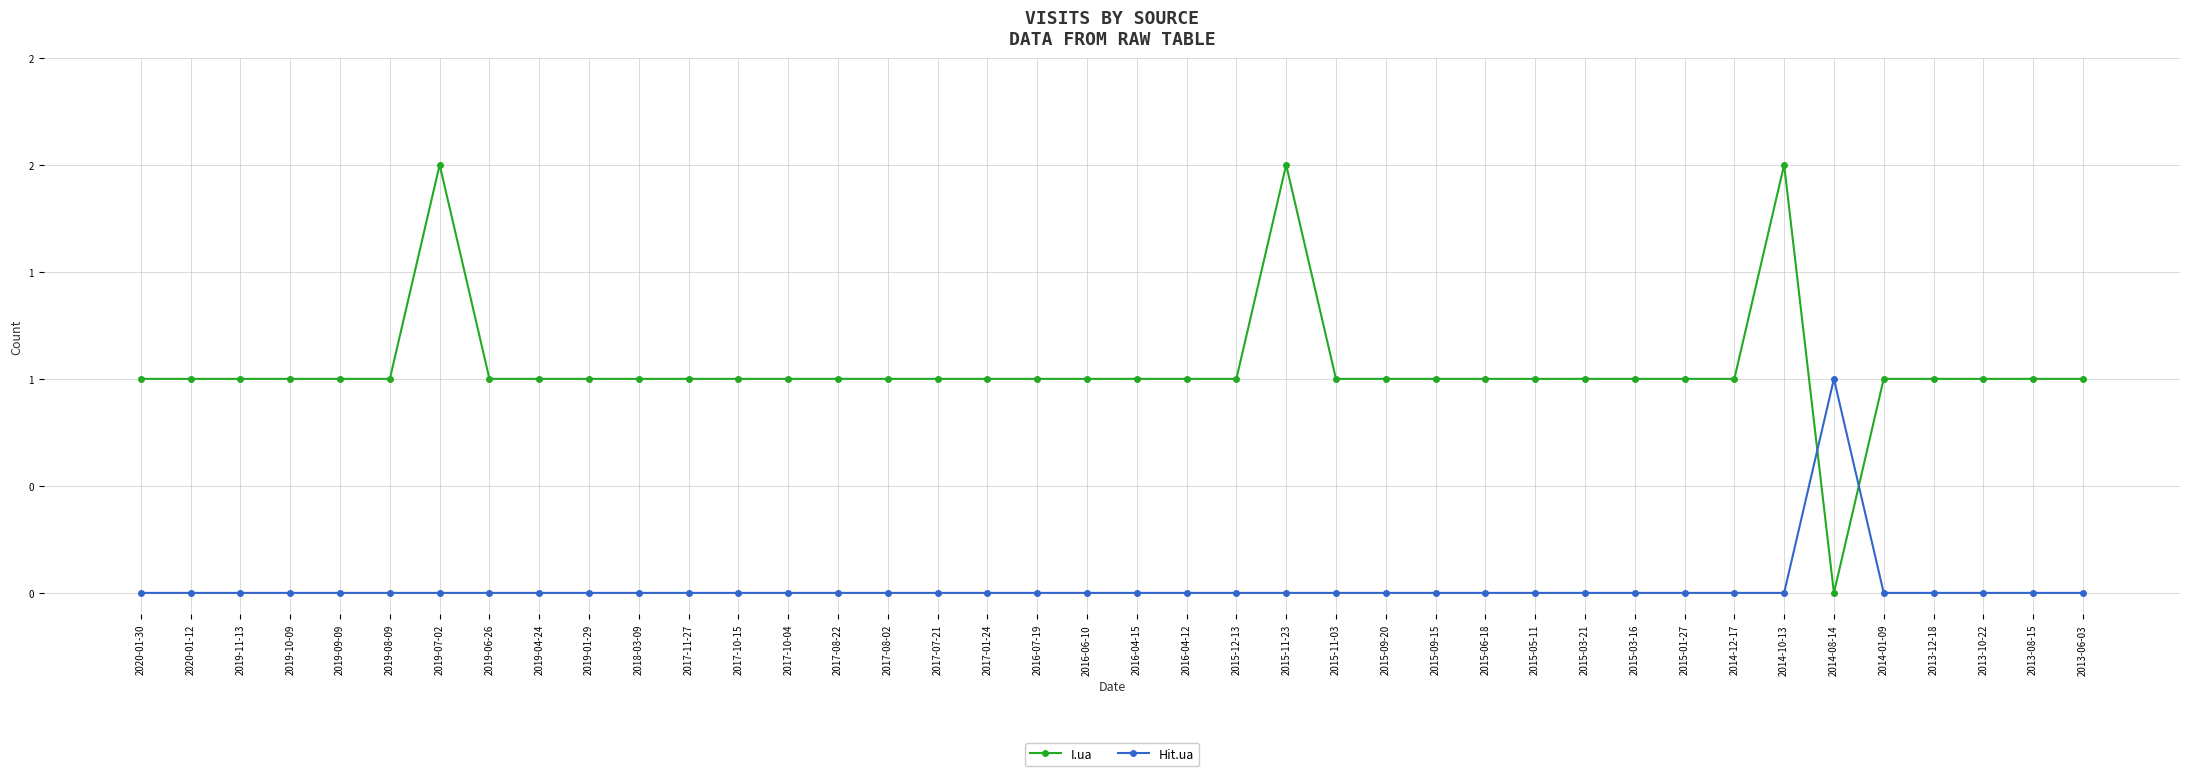

The value of Hit.ua at 2014-01-09 is 0. True or false?

True